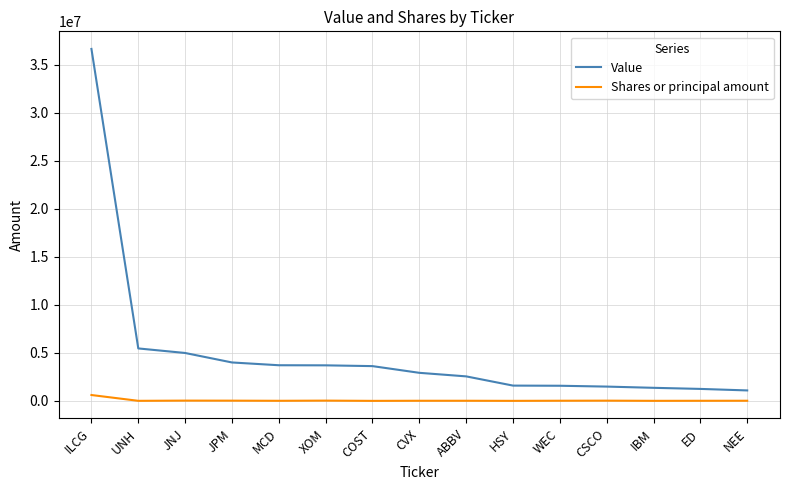

At how many categories does at least one series exceed 17197809?

1